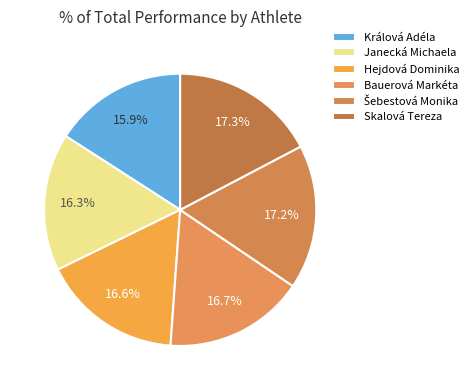

Does Bauerová Markéta represent more than half of the total?

No